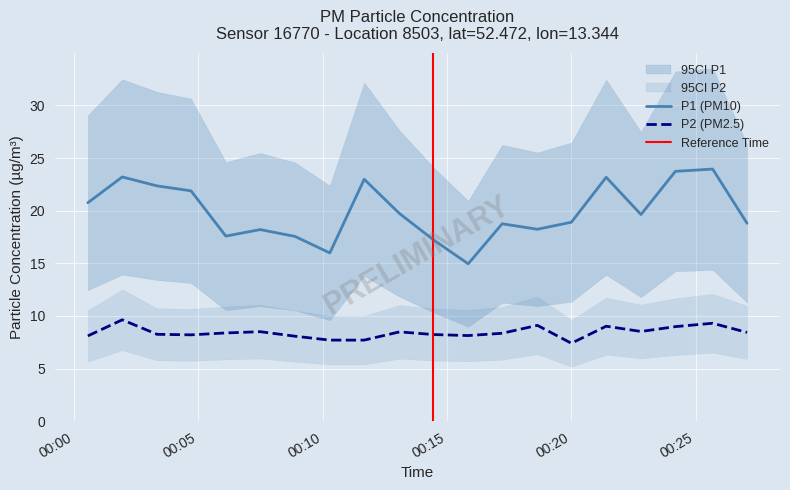

At 2023-03-01T00:00:33, list the series in order from smallest to largest.

P2, P1